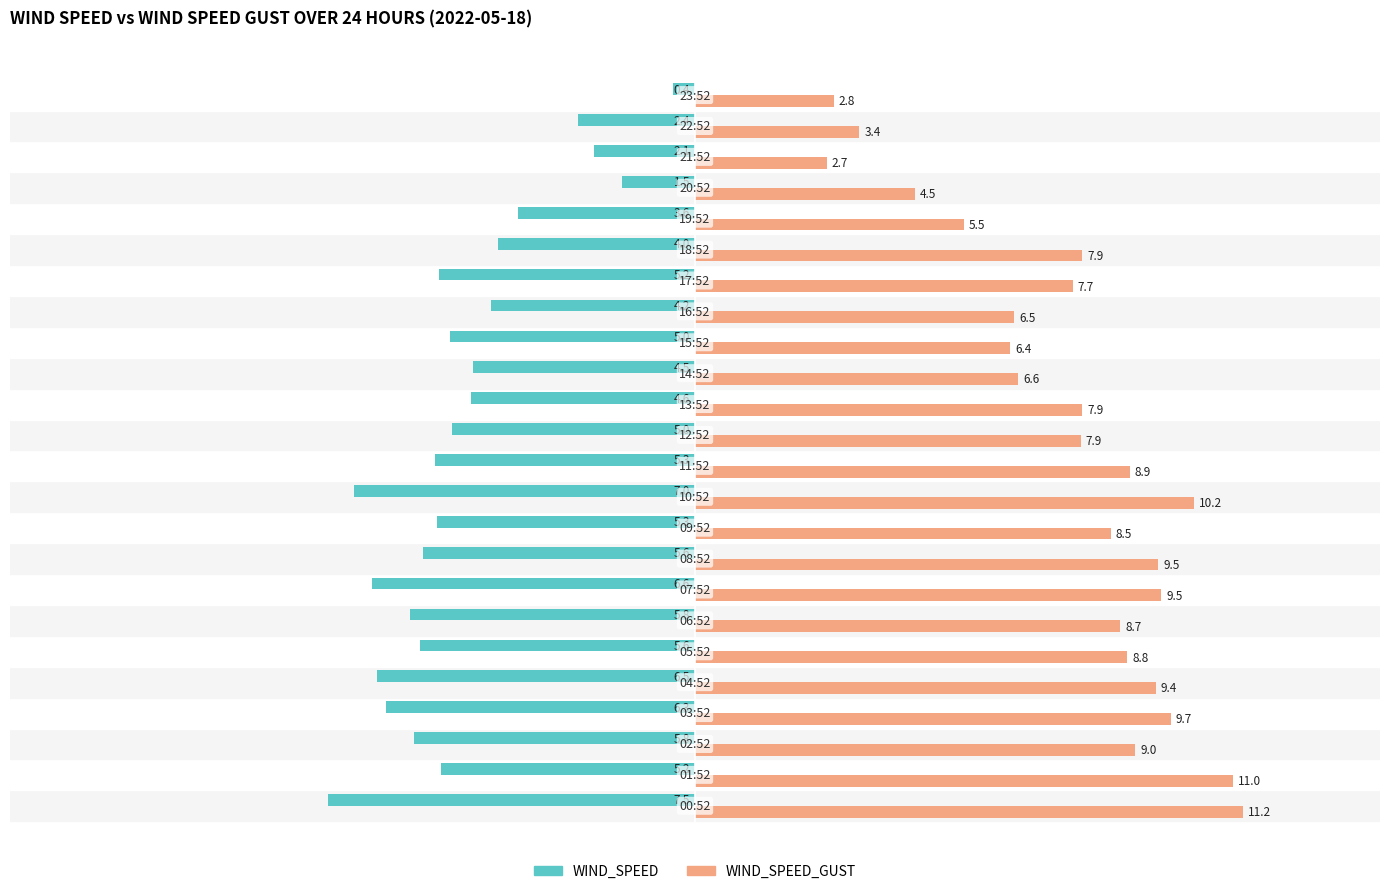

List the series in order of their peak value, highest first.

WIND_SPEED_GUST, WIND_SPEED